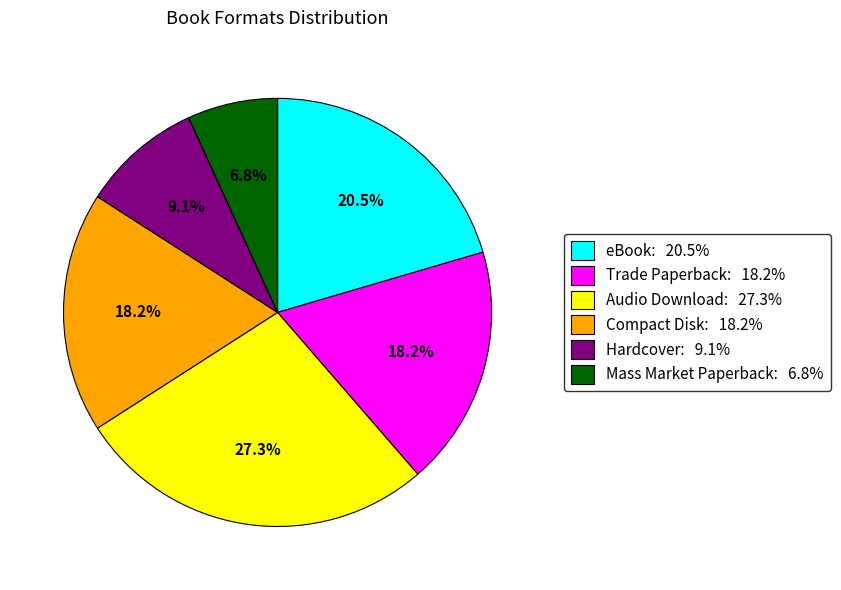

Which category has the biggest portion of the pie?

Audio Download: 27.3%